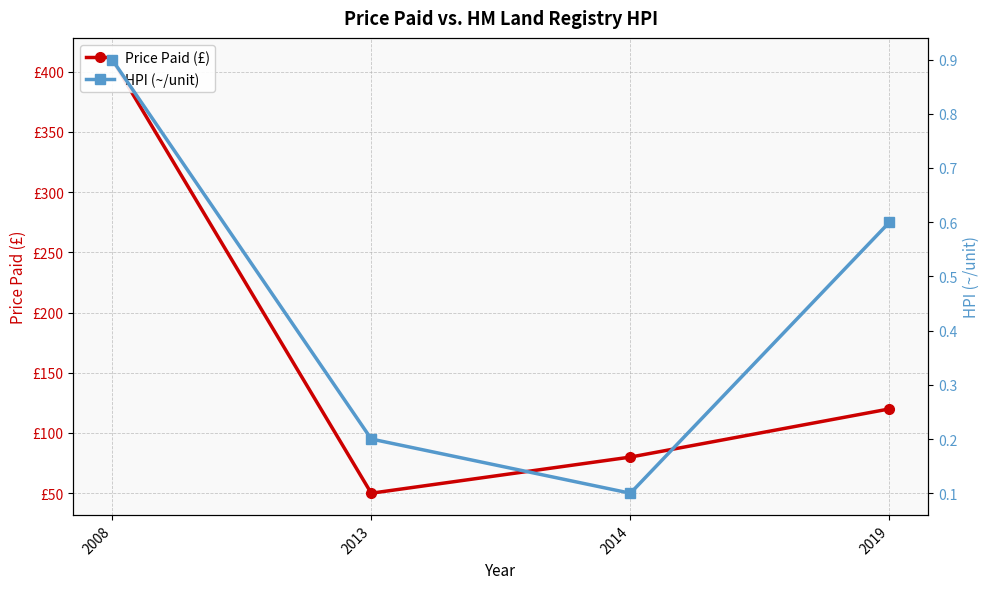

What is the maximum value shown in the chart?

410.0